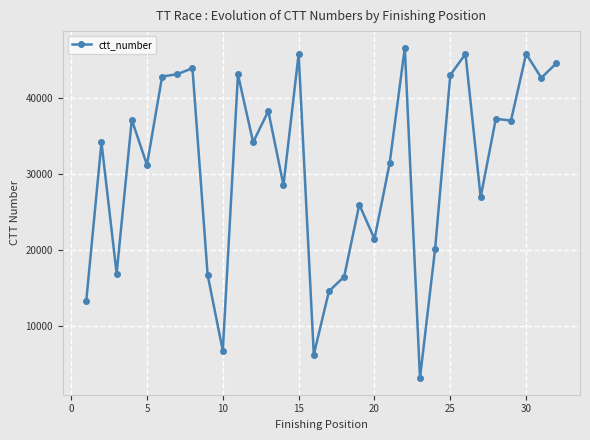

What is the difference between the maximum and minimum values?

43468